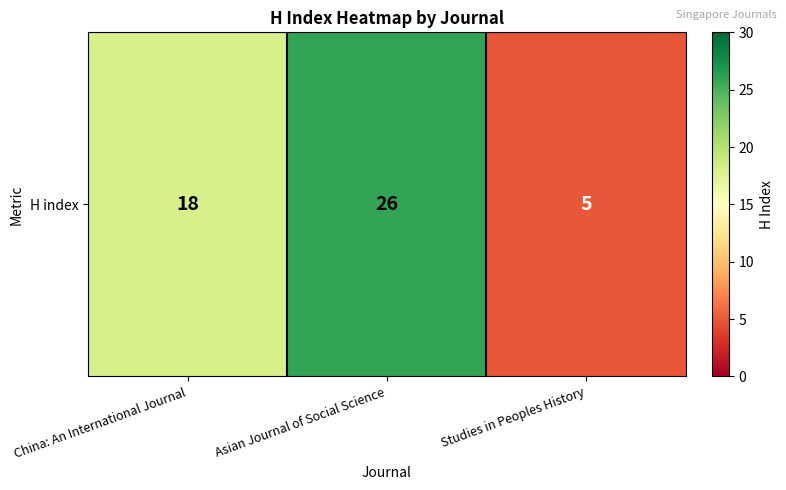

Rank the categories by value from highest to lowest.

Asian Journal of Social Science, China: An International Journal, Studies in Peoples History